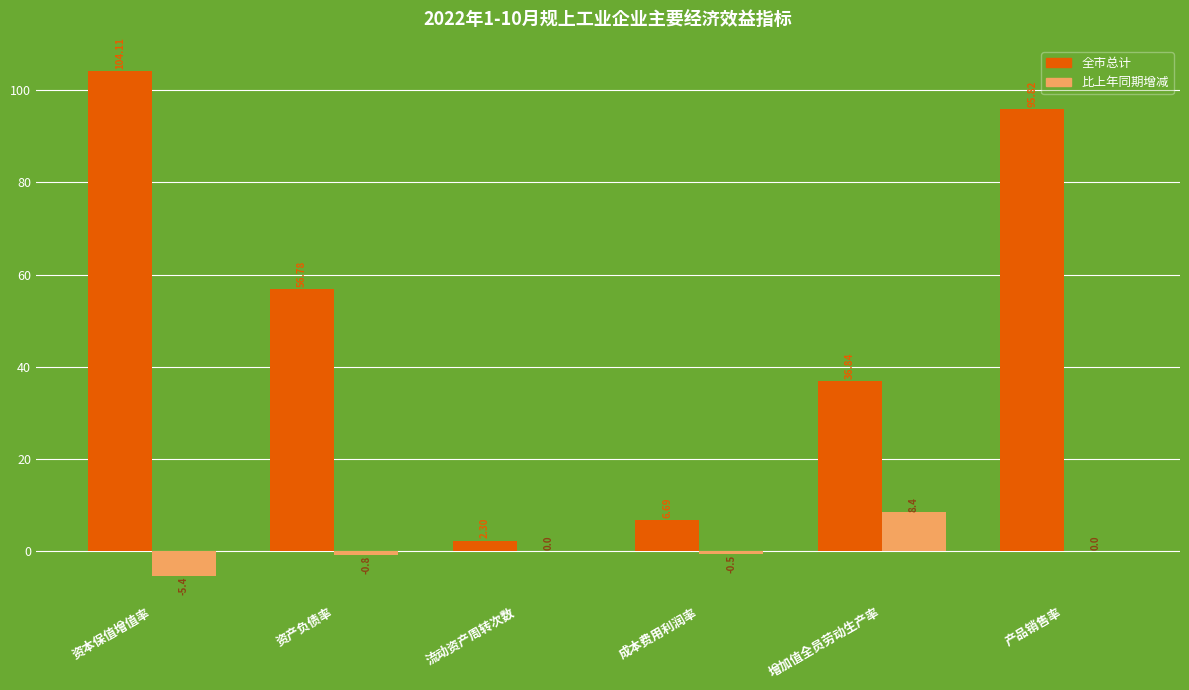

Is it true that 全市总计 equals 2.4 at 成本费用利润率?

False